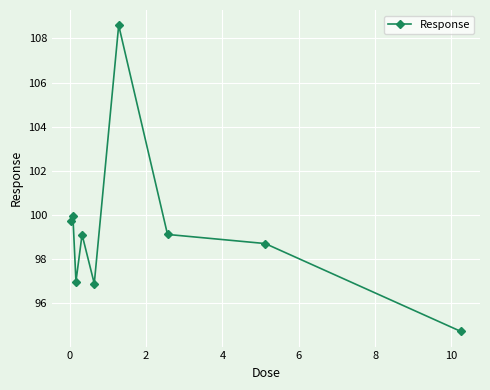

True or false: there are more than 0 points higher than both neighbors.

True